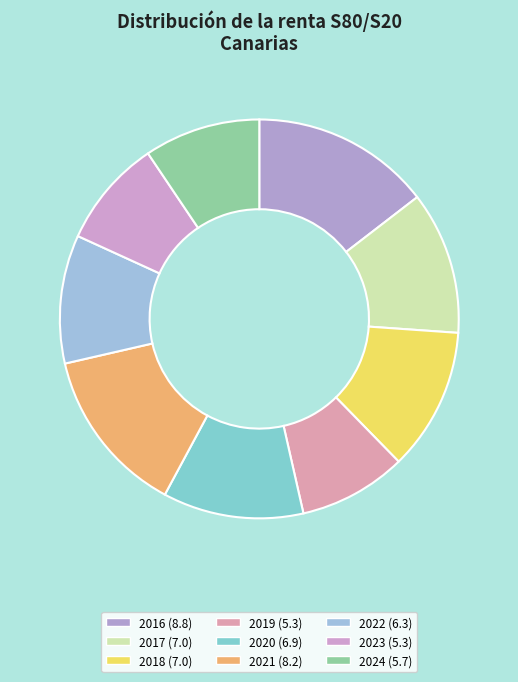

The 2017 slice represents 1% of the pie. True or false?

False